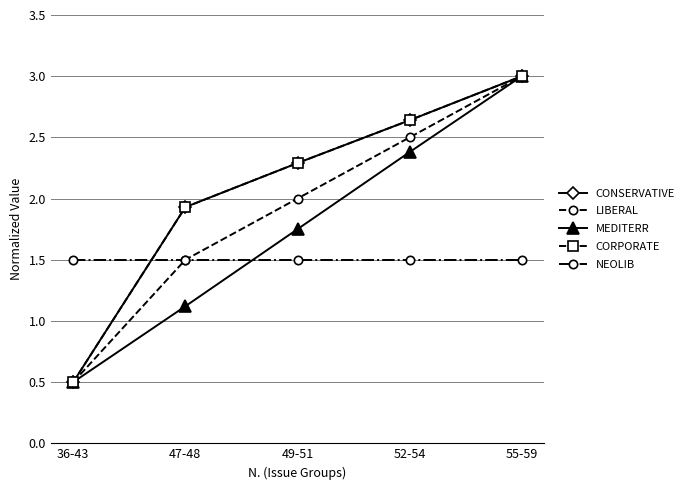

Does the chart have visible grid lines?

Yes